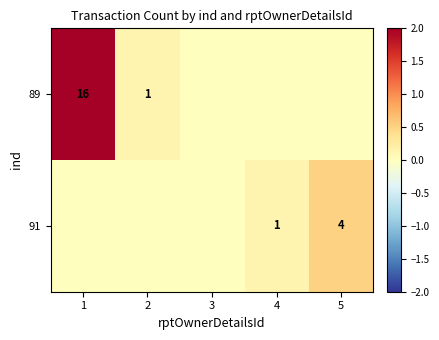

Is it true that 91 equals 4 at 5?

True